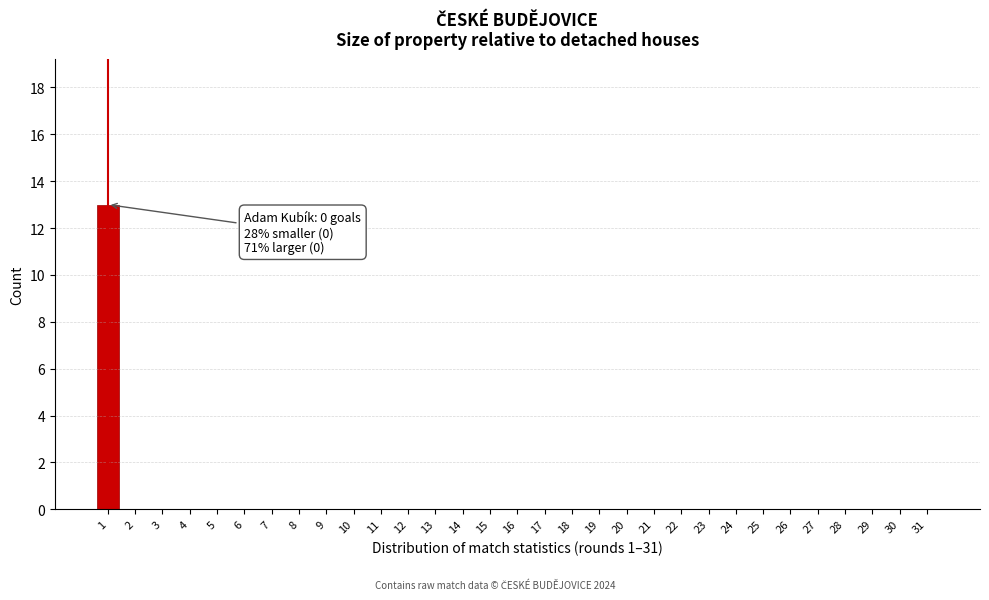

The chart shows a value of -8 at 20. True or false?

False